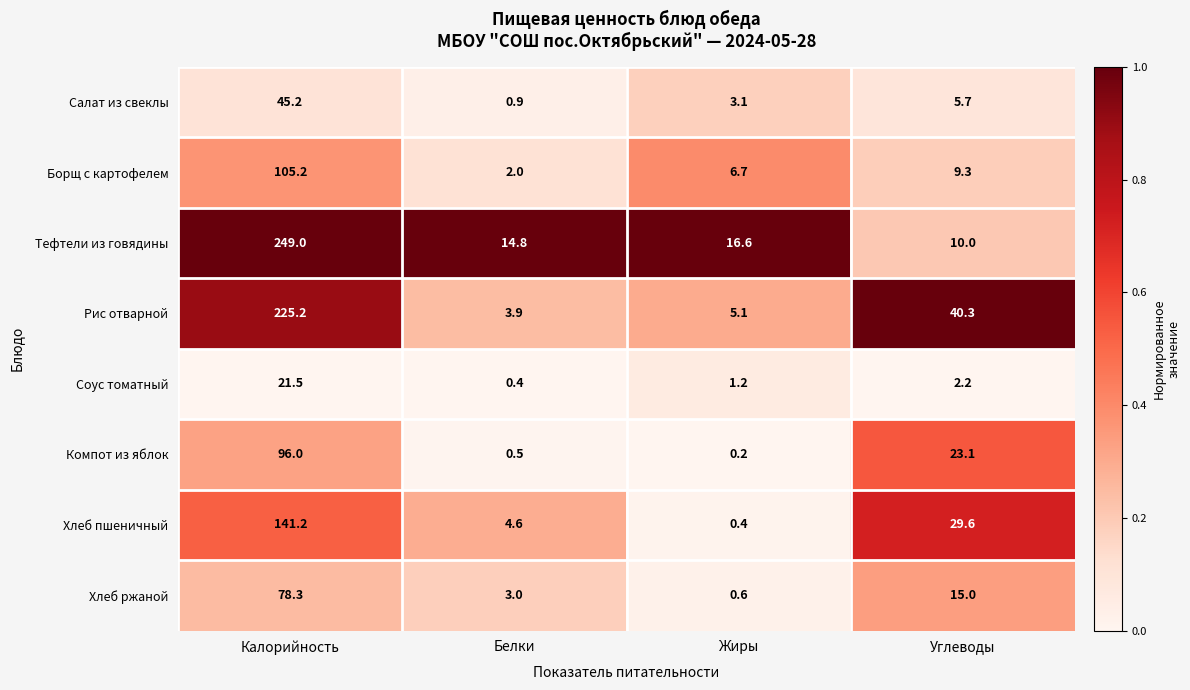

At how many categories does at least one series exceed 0?

4